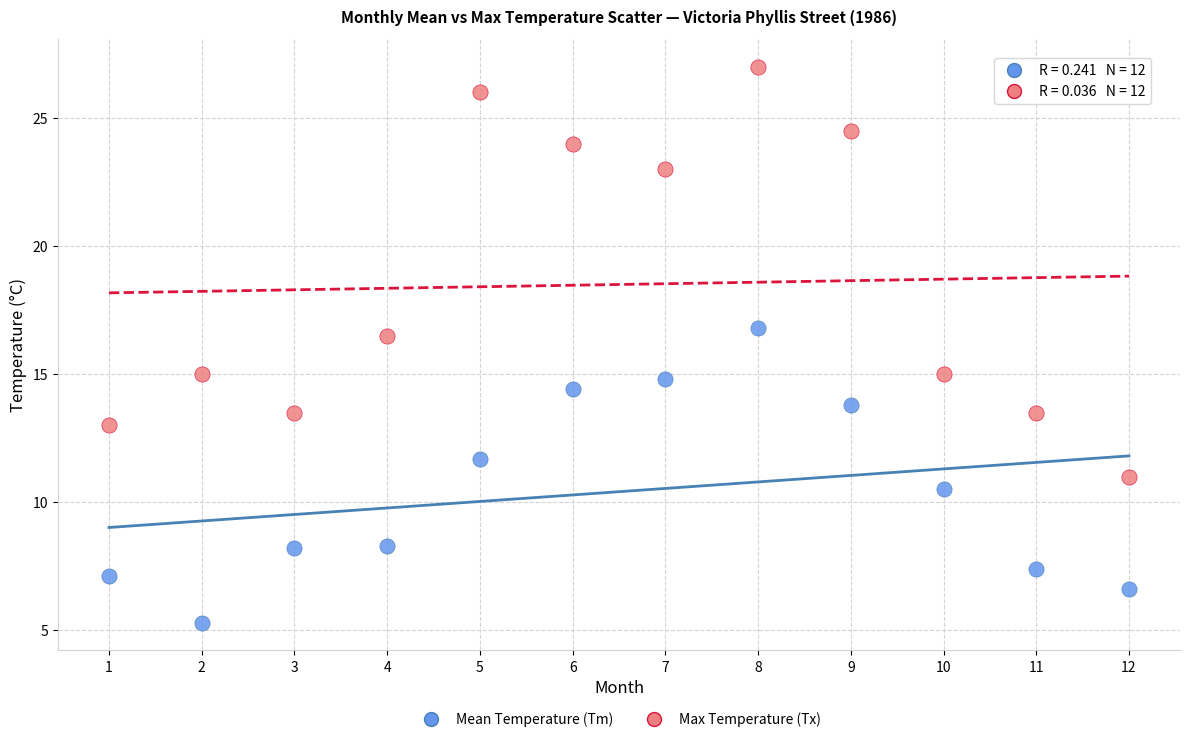

Which series reaches the minimum Y coordinate?

Mean Temperature (Tm)